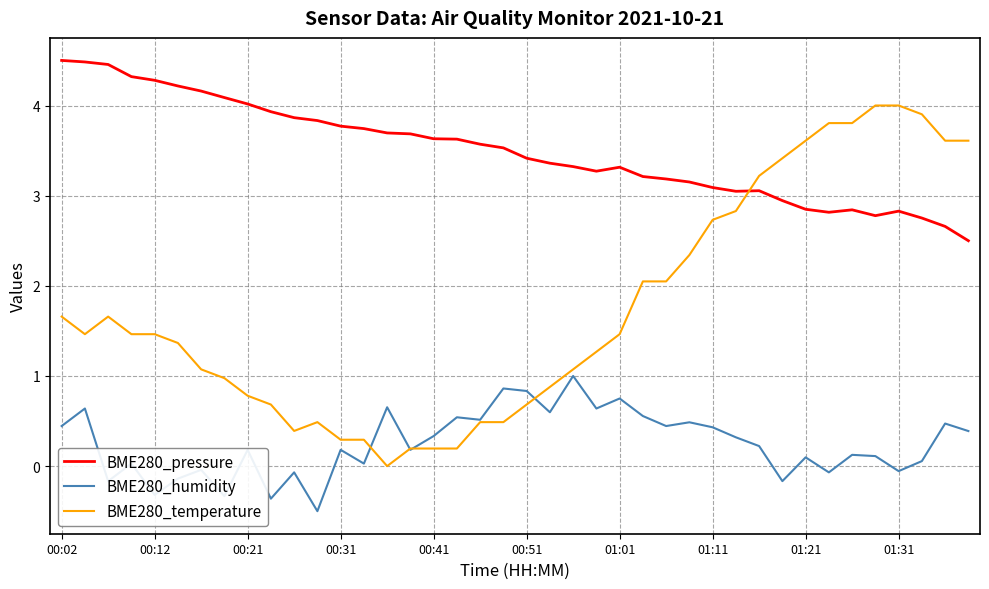

Which series has the largest total across all categories?

BME280_pressure